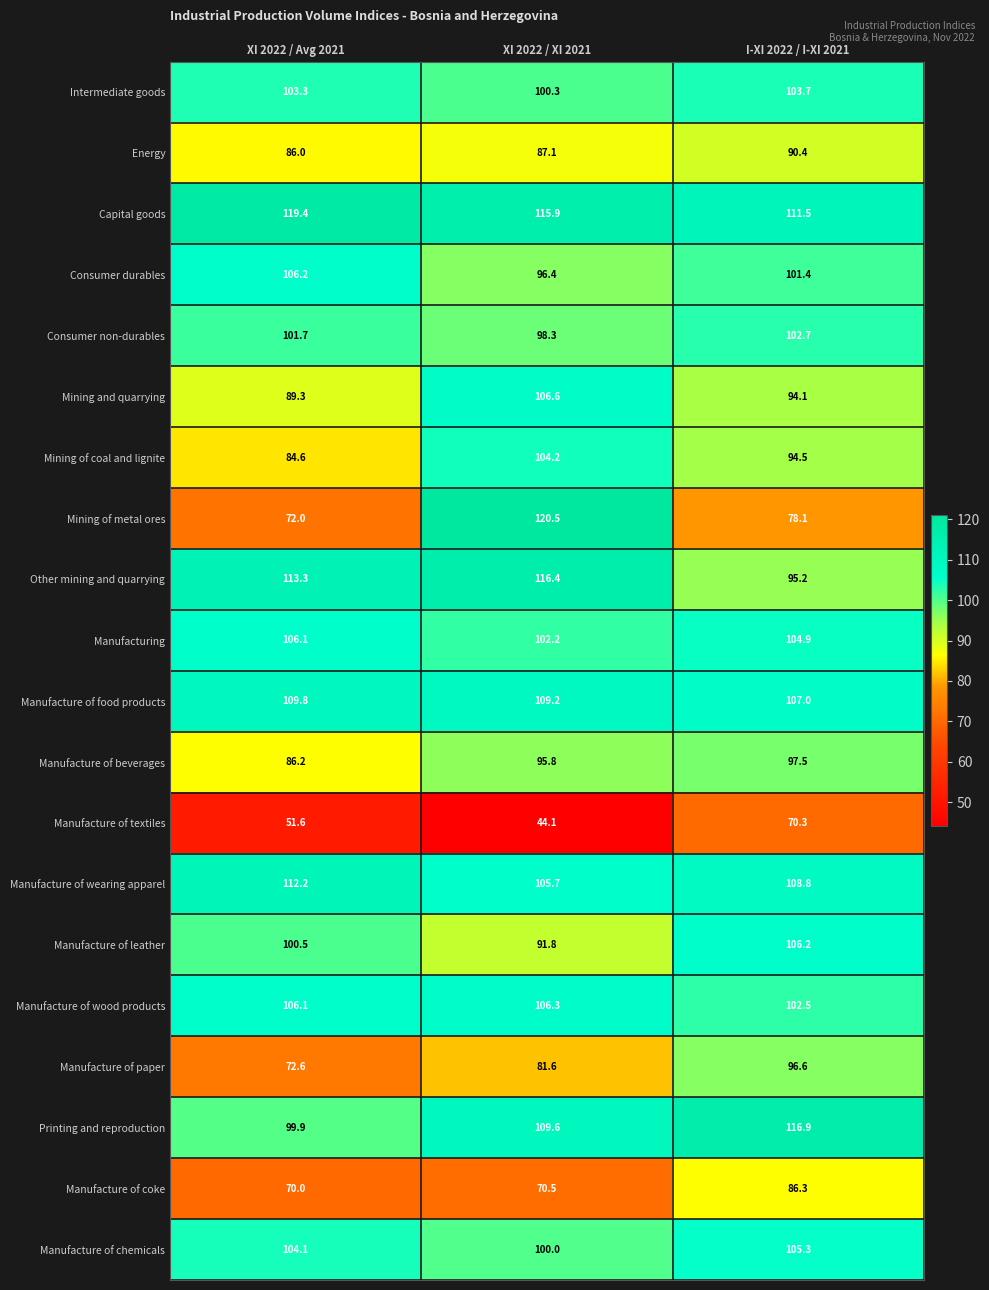

Count the number of data series in this chart.

20